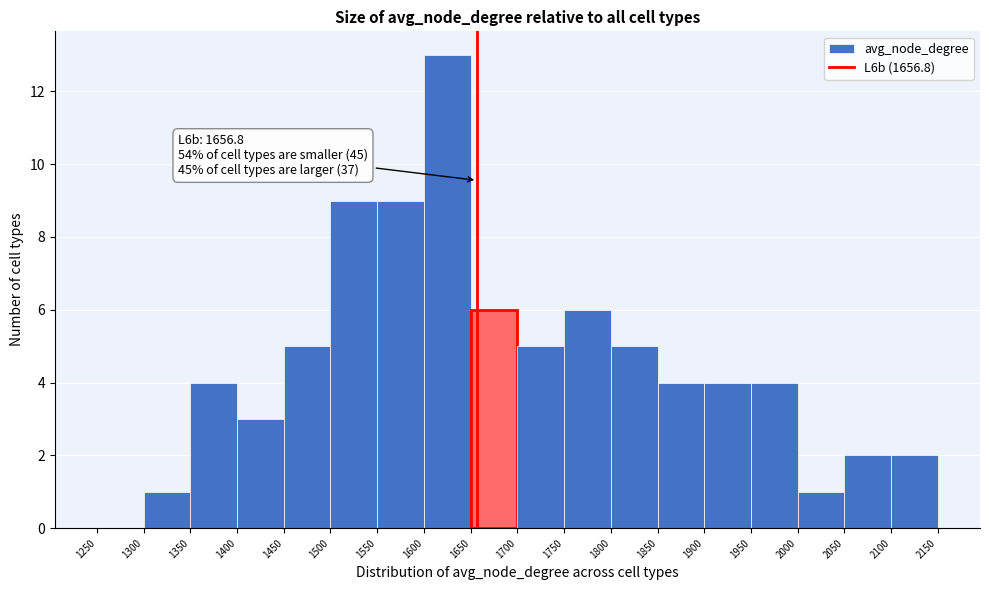

Which range on the x-axis has the tallest bar?

1600 to 1650